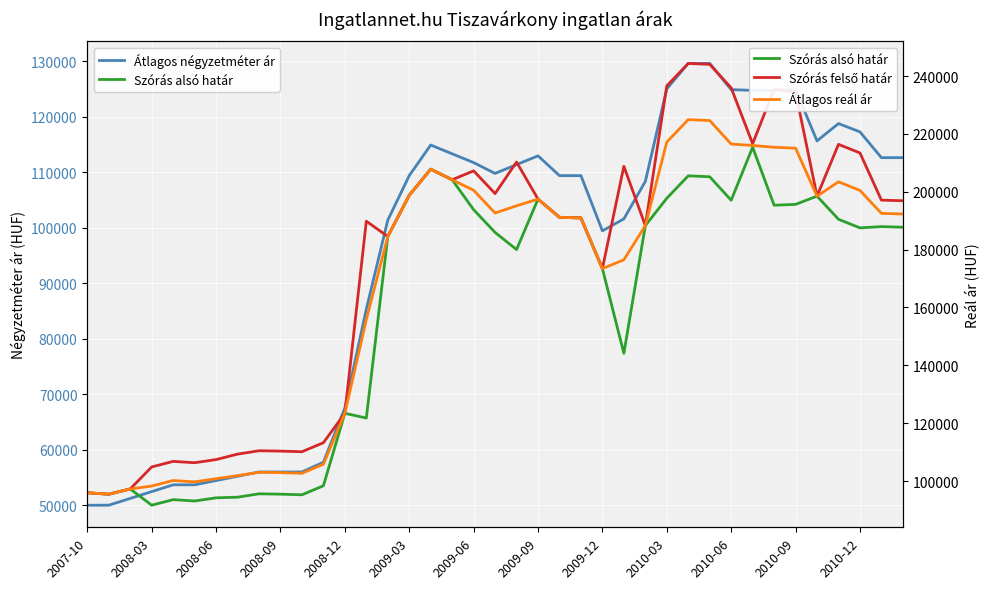

Where is Átlagos négyzetméter ár nearest to the value 89796?

13